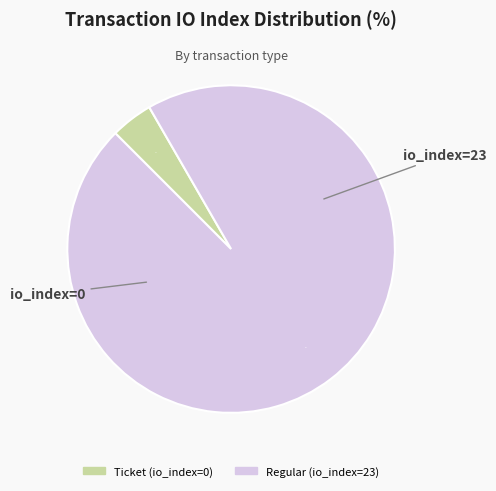

Which category accounts for the majority?

Regular (io_index=23)